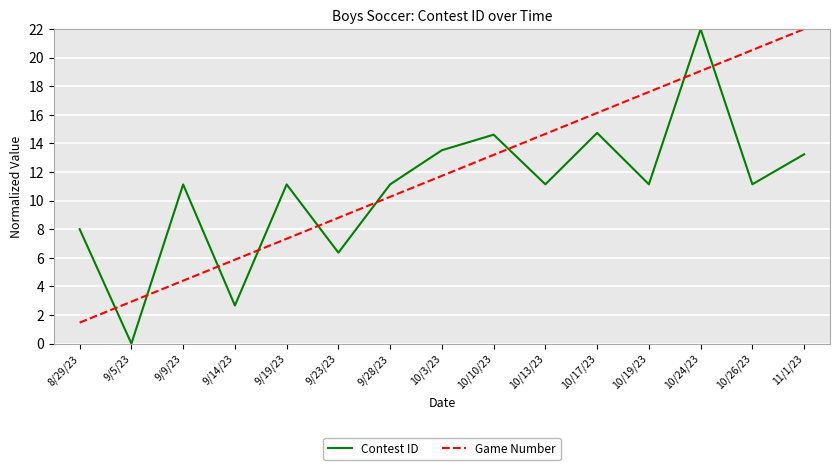

What is the sum of all Contest ID values?

162.0